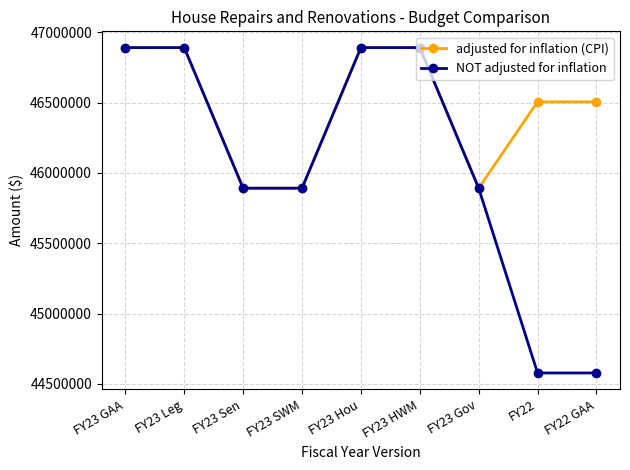

Rank the series by their average value, from lowest to highest.

NOT adjusted for inflation, adjusted for inflation (CPI)